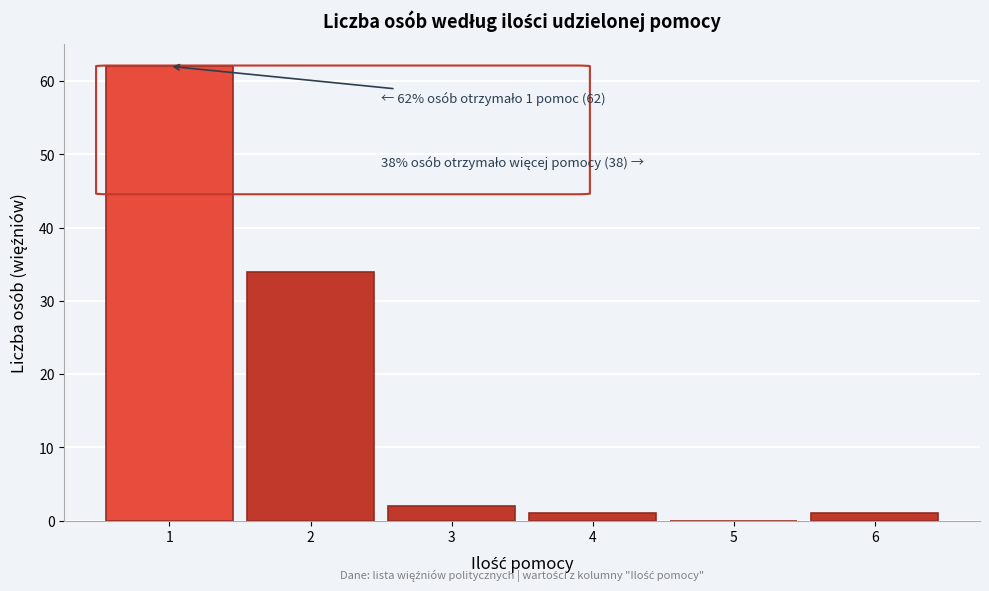

Which range on the x-axis has the tallest bar?

0.5 to 1.5